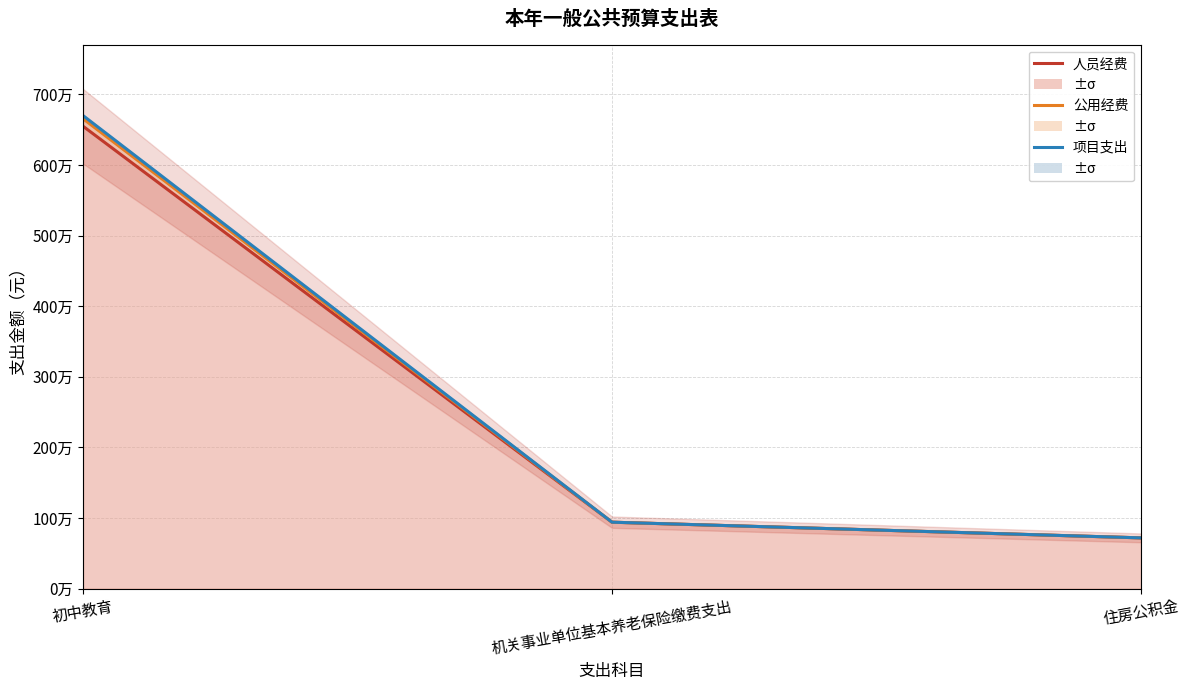

What is the difference between the 项目支出 values at 机关事业单位基本养老保险缴费支出 and 初中教育?

5757674.7